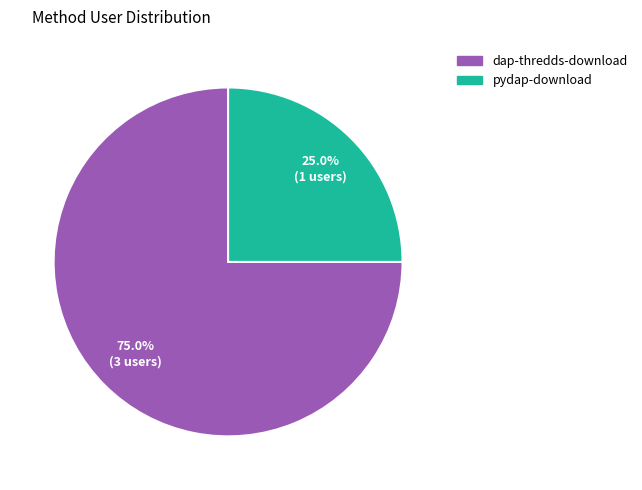

The pydap-download slice represents 11% of the pie. True or false?

False